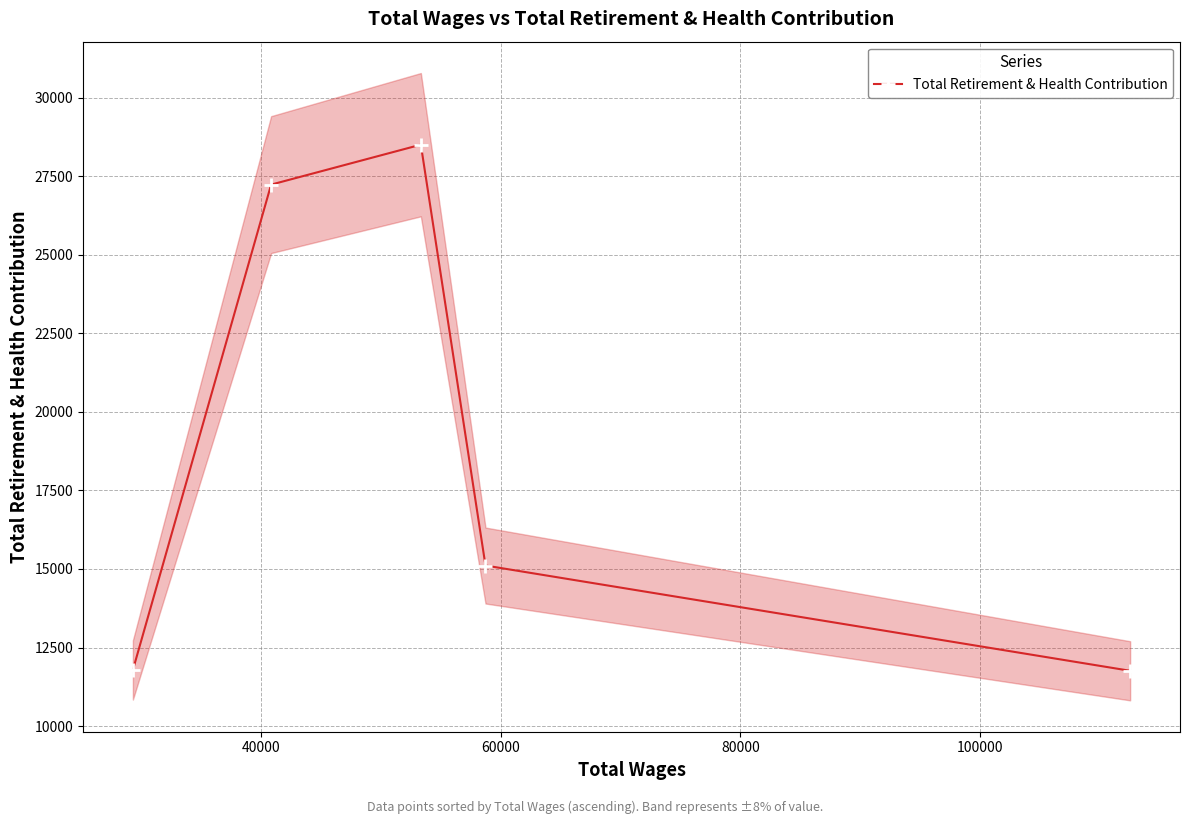

Reading left to right, extract all data points from this chart.

11787	27233	28504	15110	11760